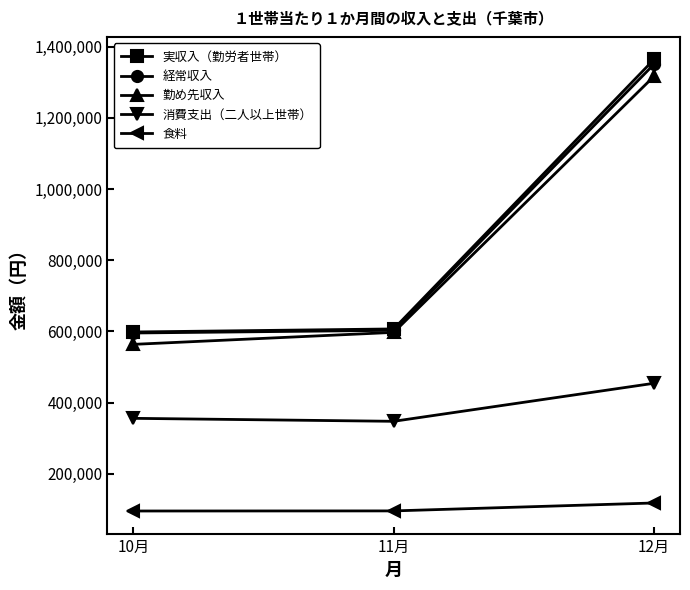

What is the smallest value displayed?

95007